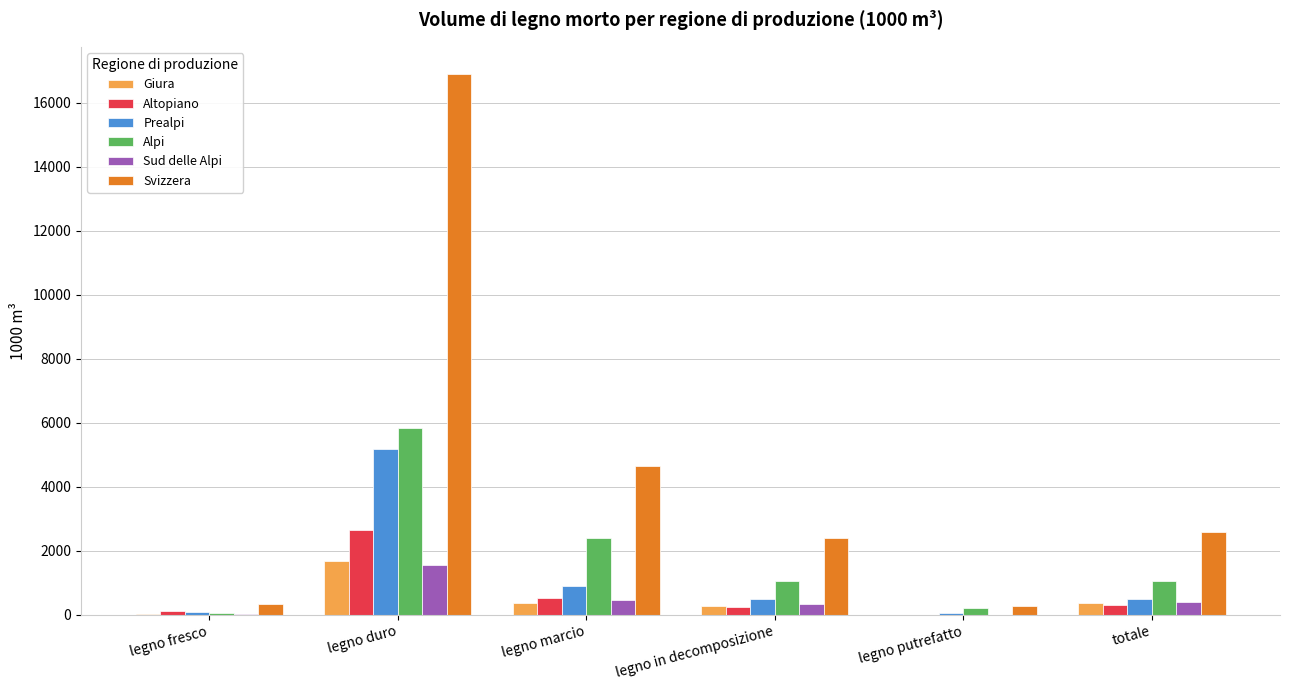

What is the sum of all Altopiano values?

3829